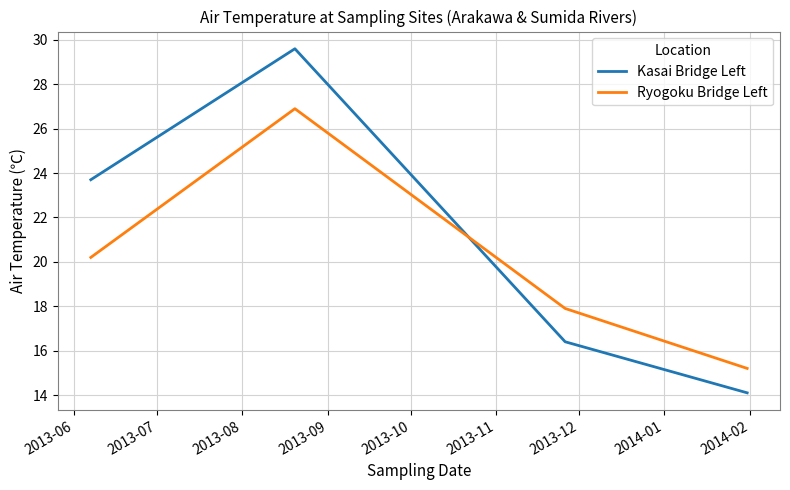

True or false: Ryogoku Bridge Left and Kasai Bridge Left cross at least once.

True